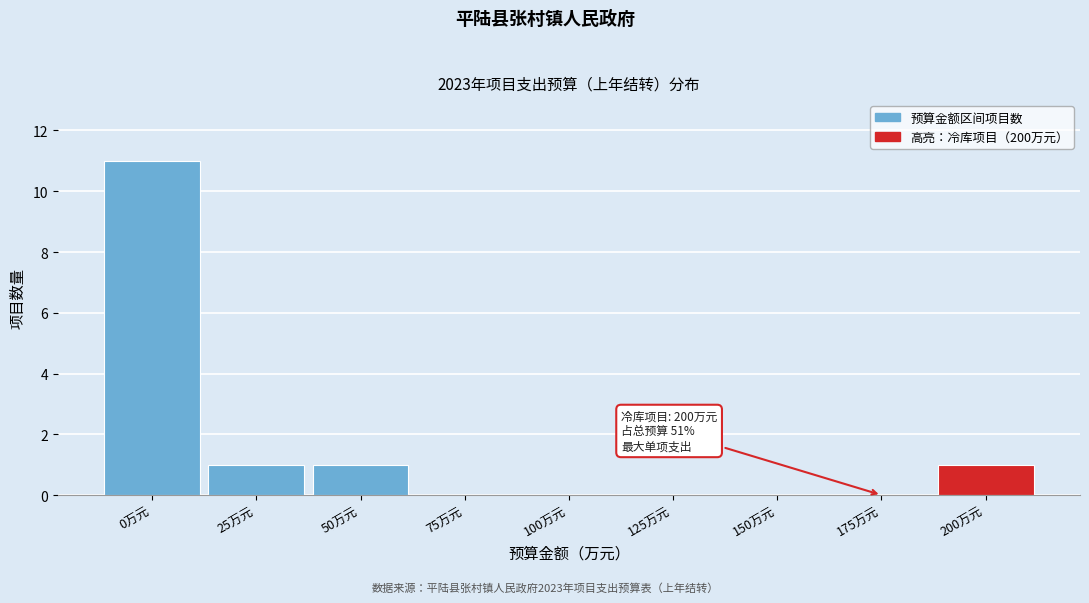

Reading left to right, what are all the values shown in this chart?

0万元=11	25万元=1	50万元=1	75万元=0	100万元=0	125万元=0	150万元=0	175万元=0	200万元=1